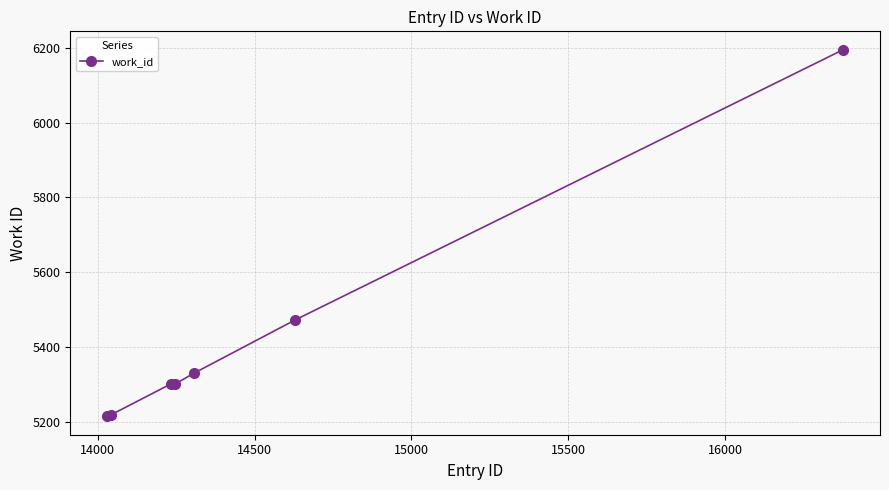

What is the value of the 7th point from the left?

6195